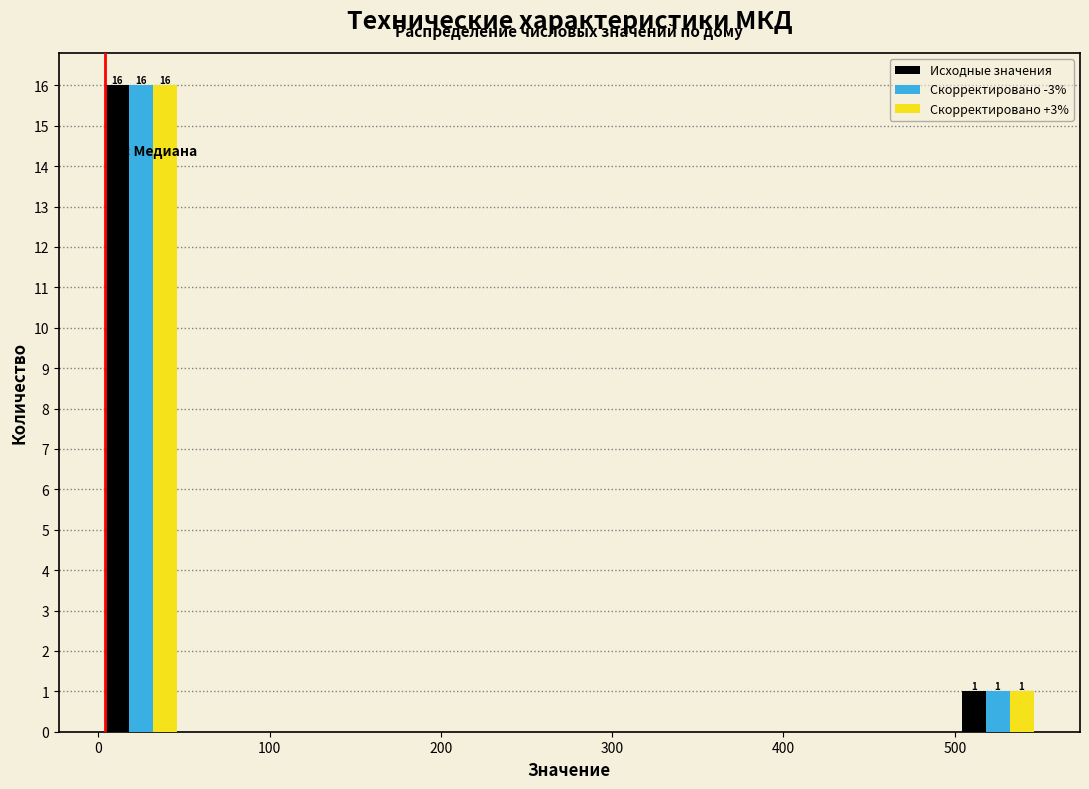

In the Скорректировано +3% series, which range on the x-axis has the tallest bar?

0 to 50